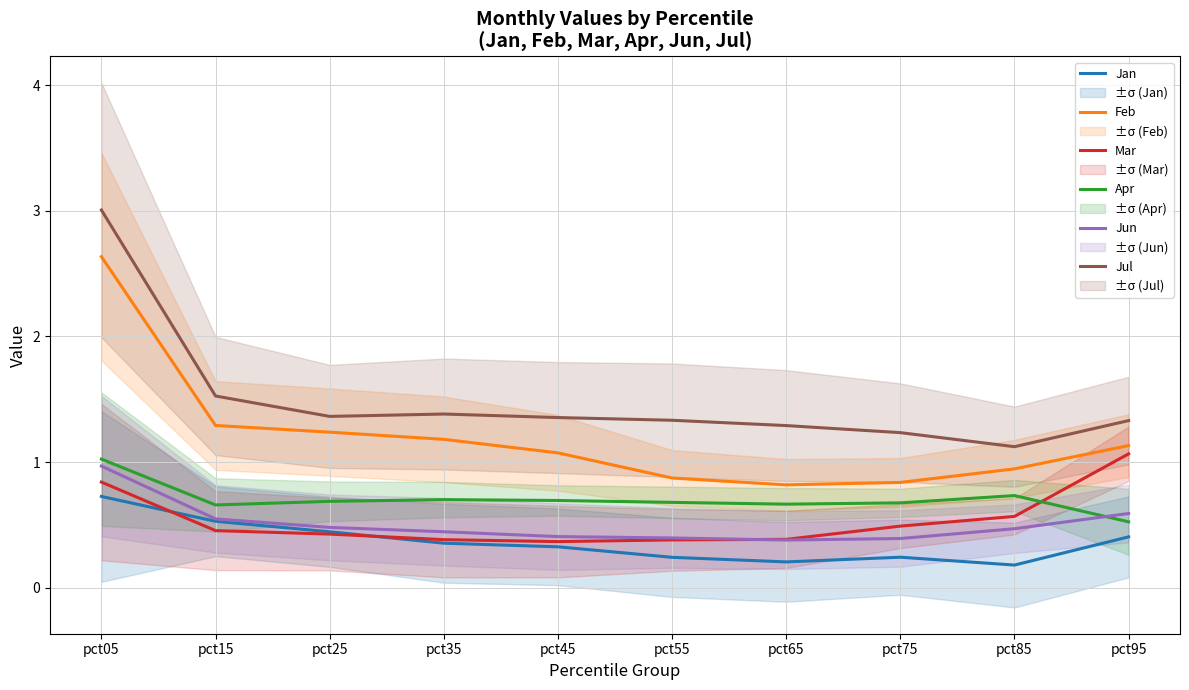

After their last crossing, which series has the higher values: Mar or Jun?

Mar